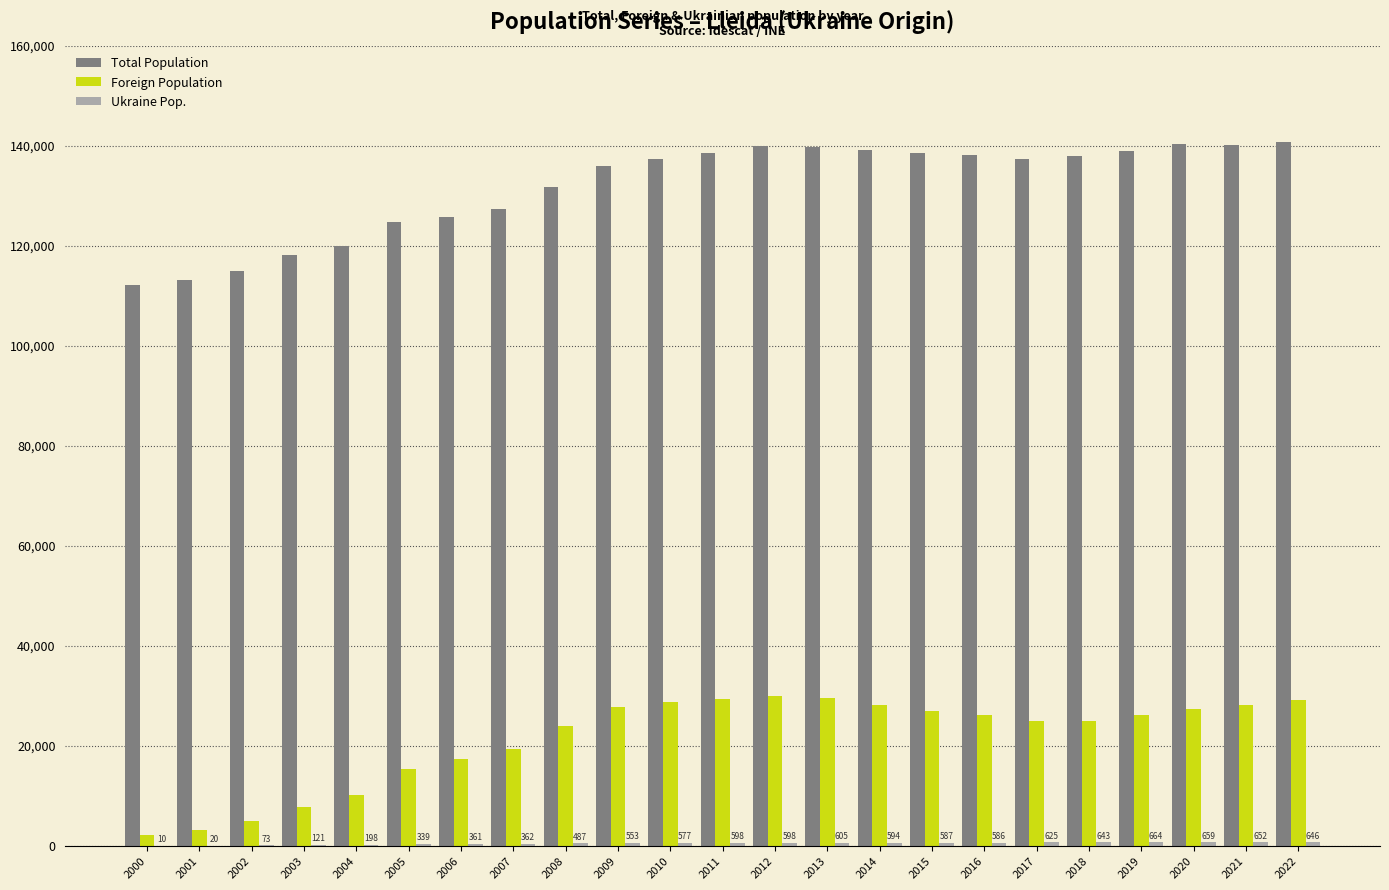

What is the sum of all Total Population values?

3030281